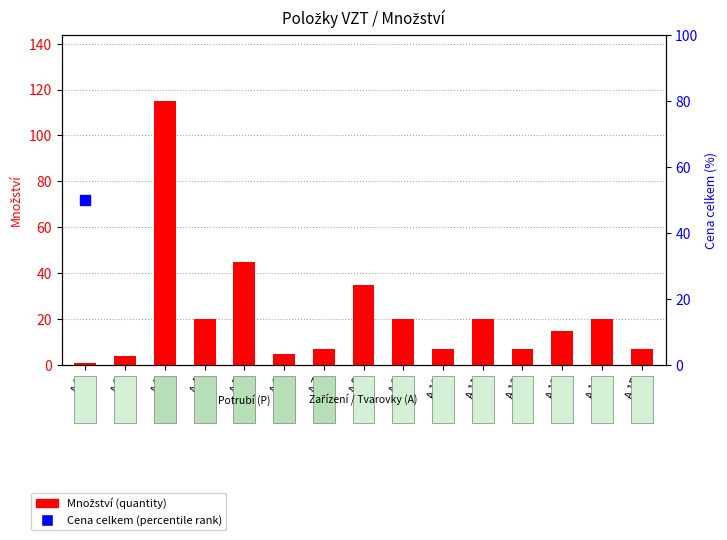

Which has a higher value, A.14 or A.2?

A.14